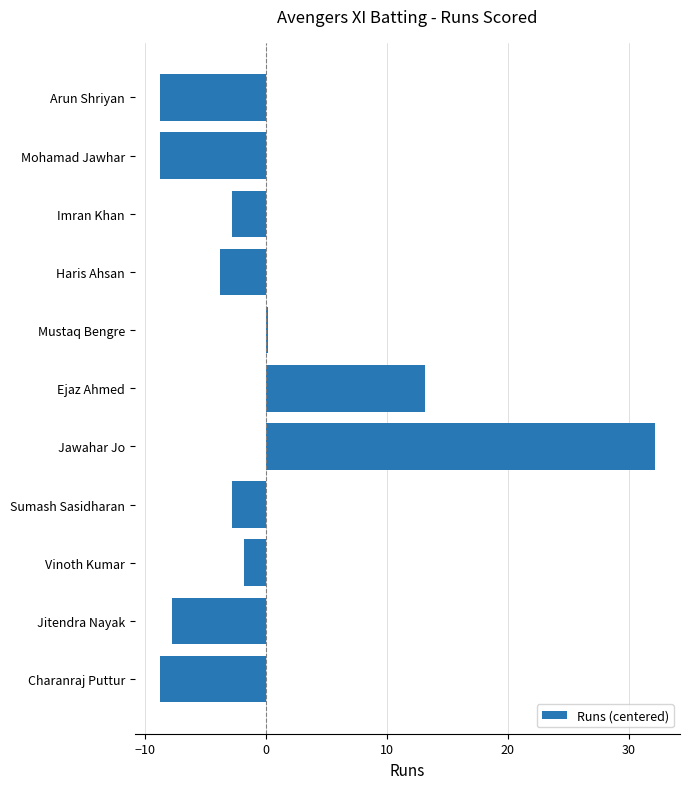

What is the greatest value displayed?

32.2